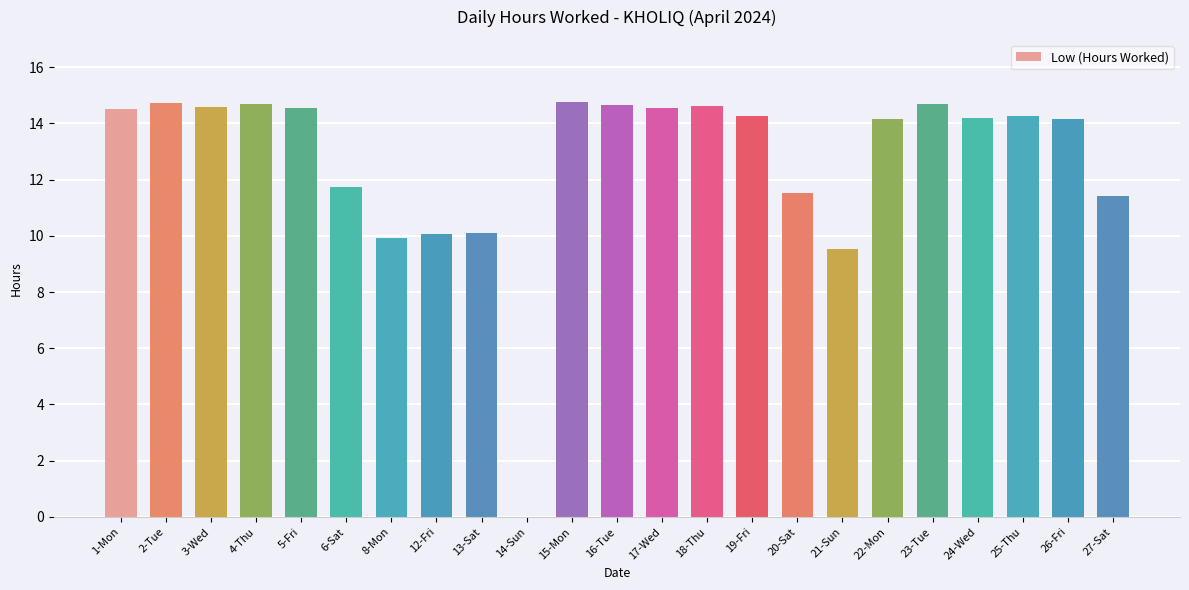

Rank the categories by value from lowest to highest.

14-Sun, 21-Sun, 8-Mon, 12-Fri, 13-Sat, 27-Sat, 20-Sat, 6-Sat, 22-Mon, 26-Fri, 24-Wed, 19-Fri, 25-Thu, 1-Mon, 17-Wed, 5-Fri, 3-Wed, 18-Thu, 16-Tue, 23-Tue, 4-Thu, 2-Tue, 15-Mon